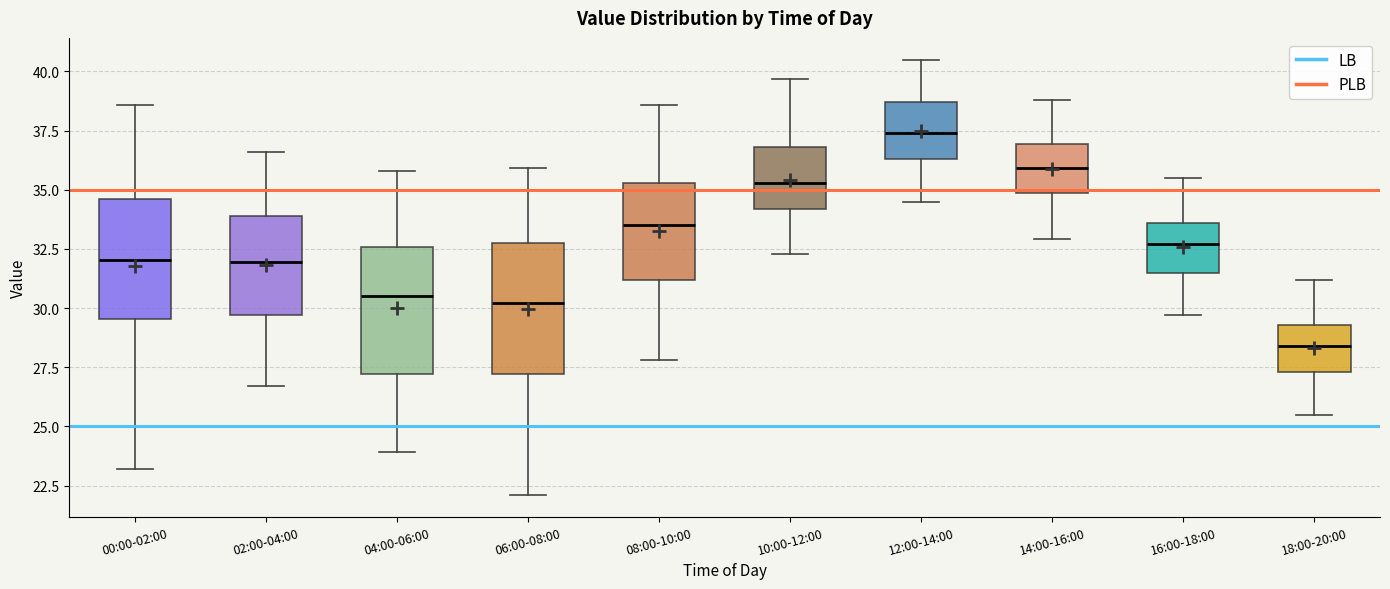

Which box has the lowest median line?

18:00-20:00